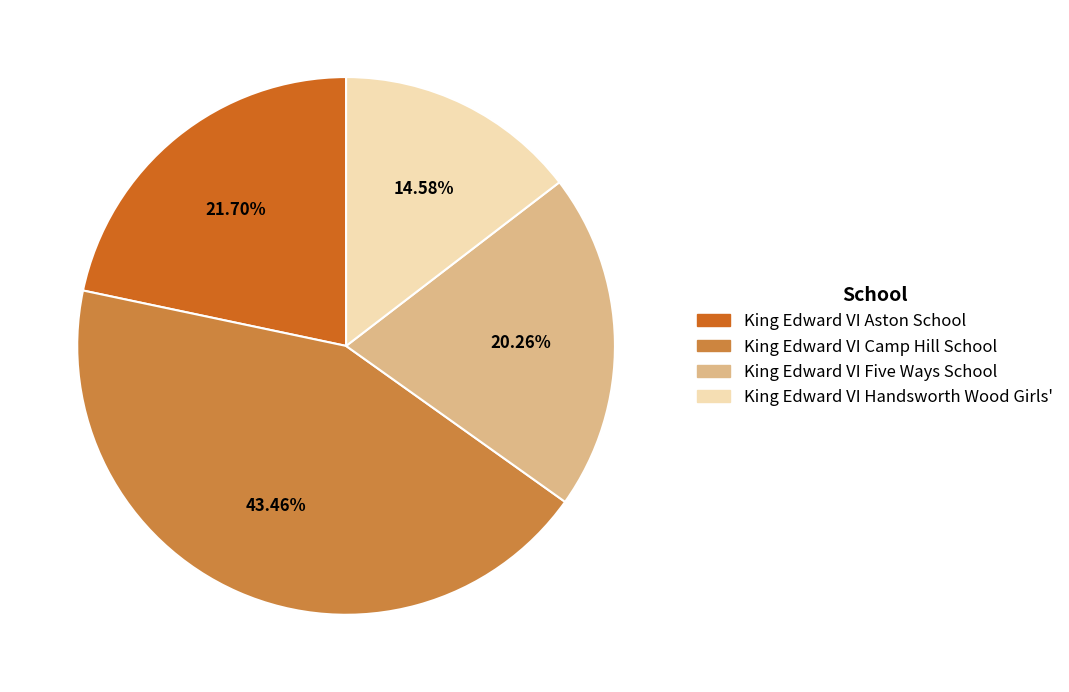

To the nearest percent, what is the difference between the King Edward VI Five Ways School and King Edward VI Aston School slice percentages?

1%